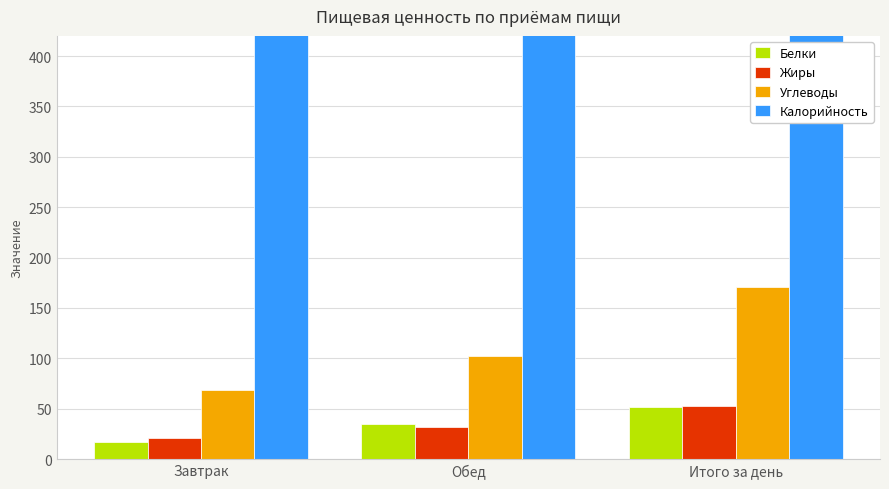

Is the value of Жиры at Обед greater than the value of Углеводы at Итого за день?

No